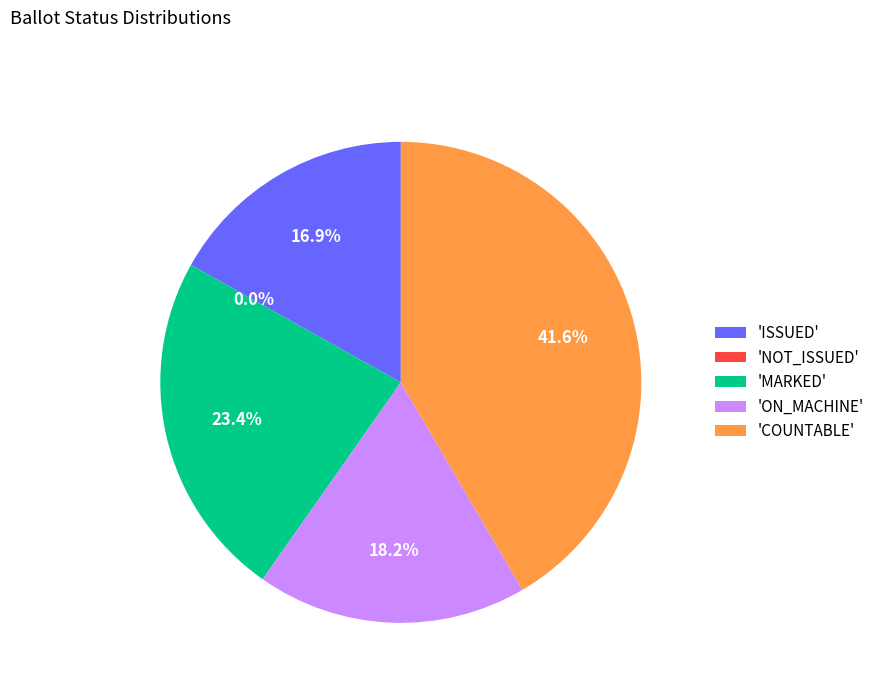

What is the largest slice in the pie chart?

COUNTABLE